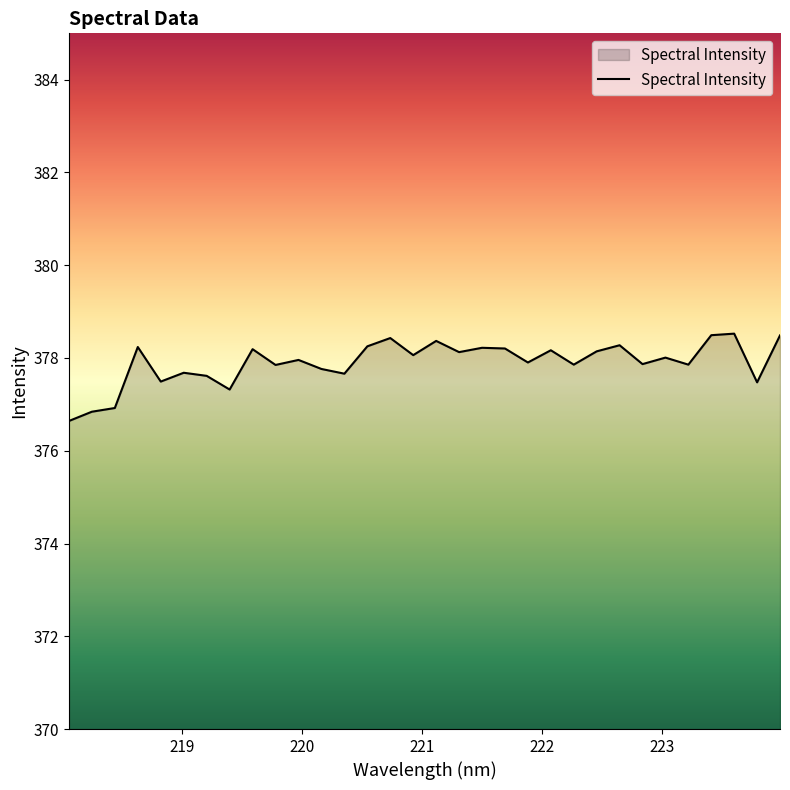

What is the difference between the maximum and minimum values?

1.9